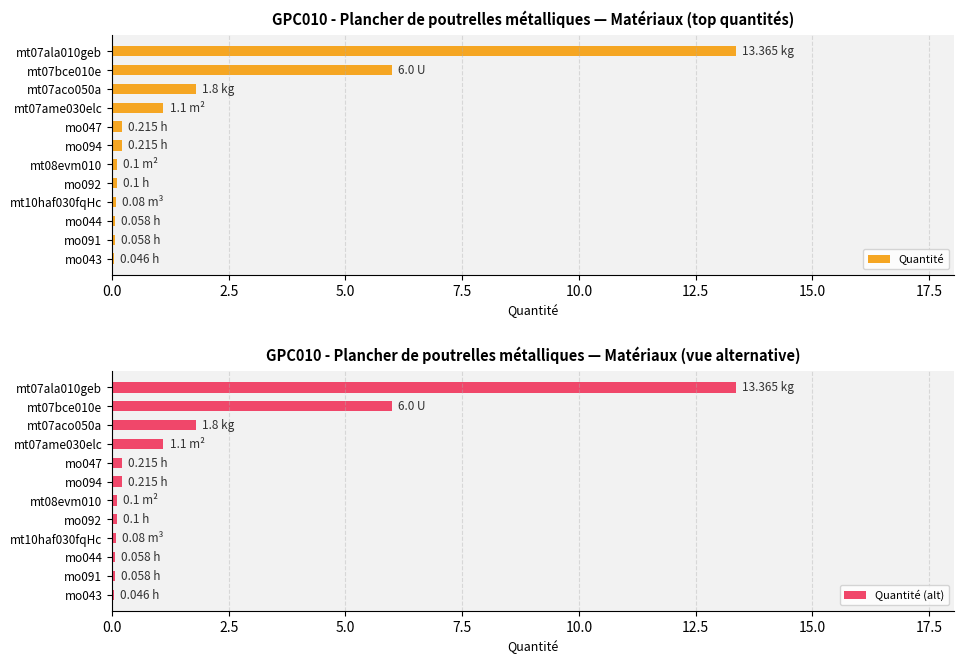

Between mt07ame030elc and mo092, which series saw the biggest shift?

Quantité